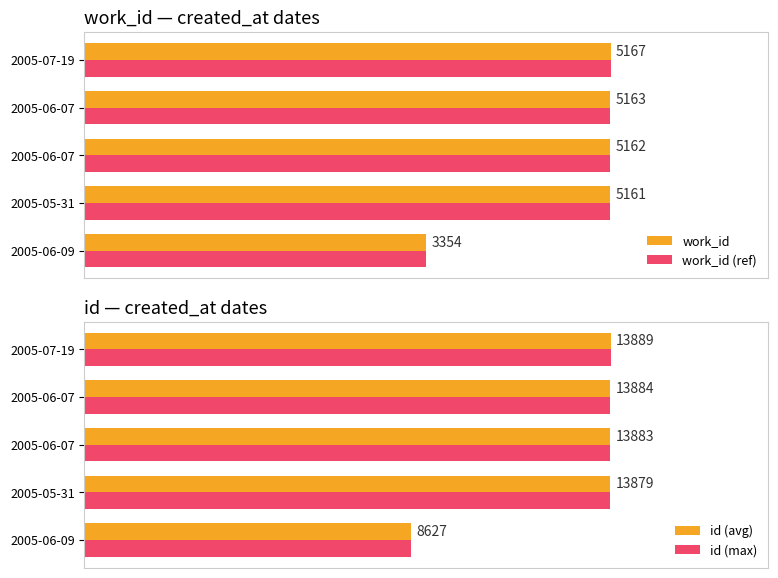

How many groups of bars are there?

5